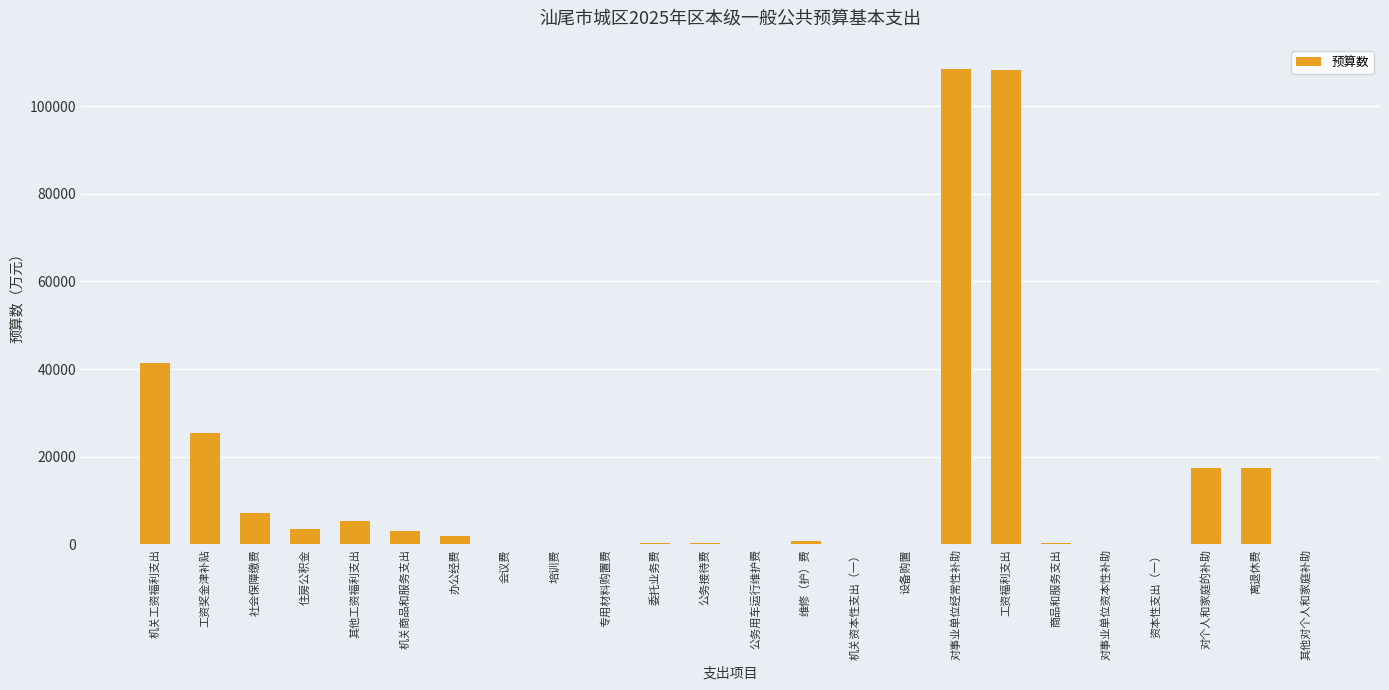

What is the maximum value shown in the chart?

108564